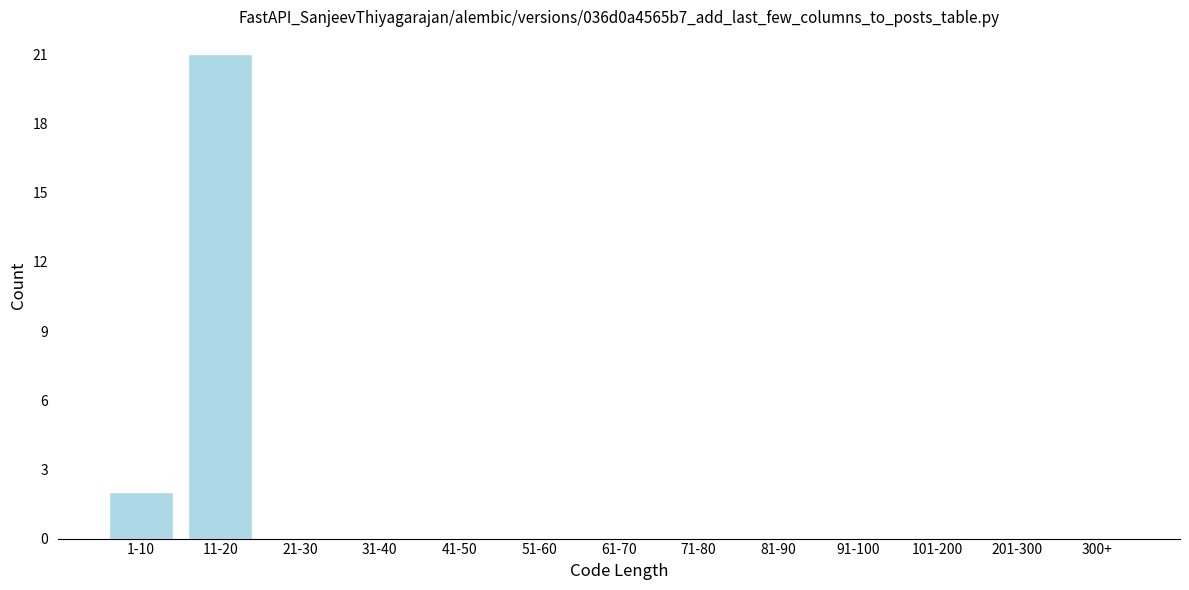

Reading left to right, list all the values displayed in this chart.

1-10=2	11-20=21	21-30=0	31-40=0	41-50=0	51-60=0	61-70=0	71-80=0	81-90=0	91-100=0	101-200=0	201-300=0	300+=0